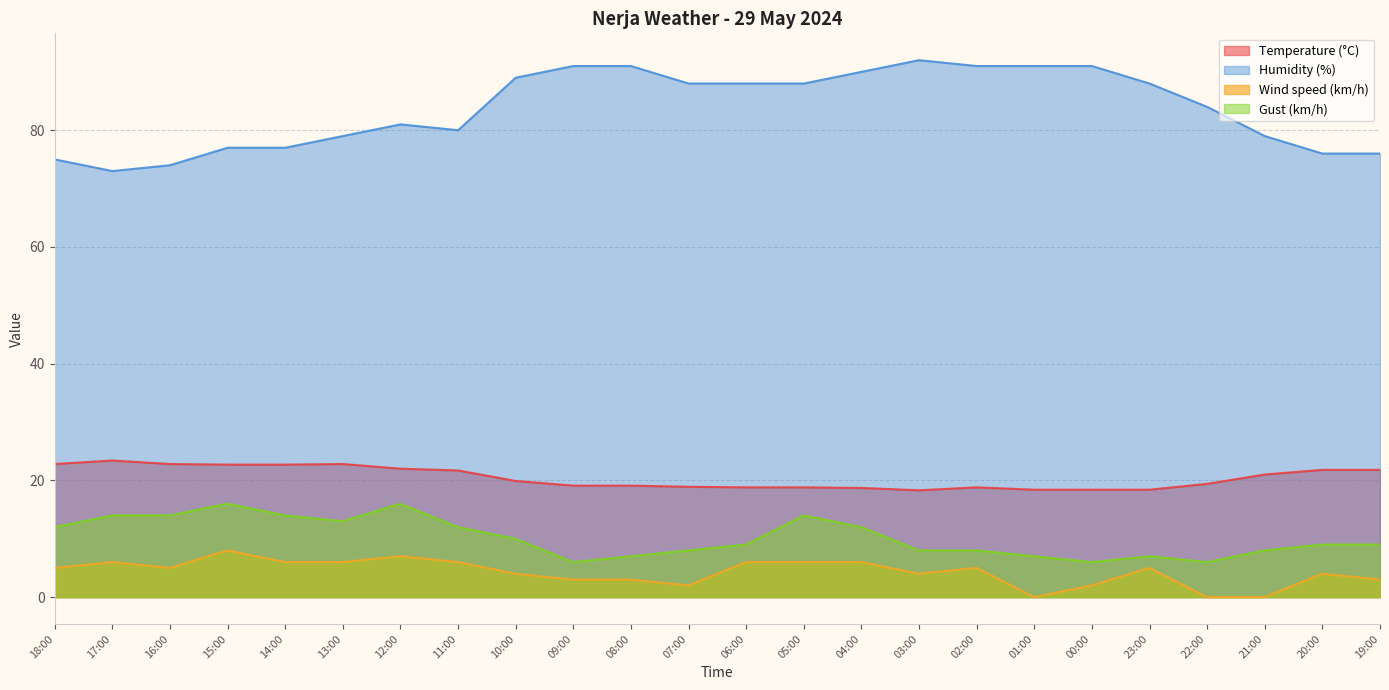

What is the average value of the Gust (km/h) series?

10.2